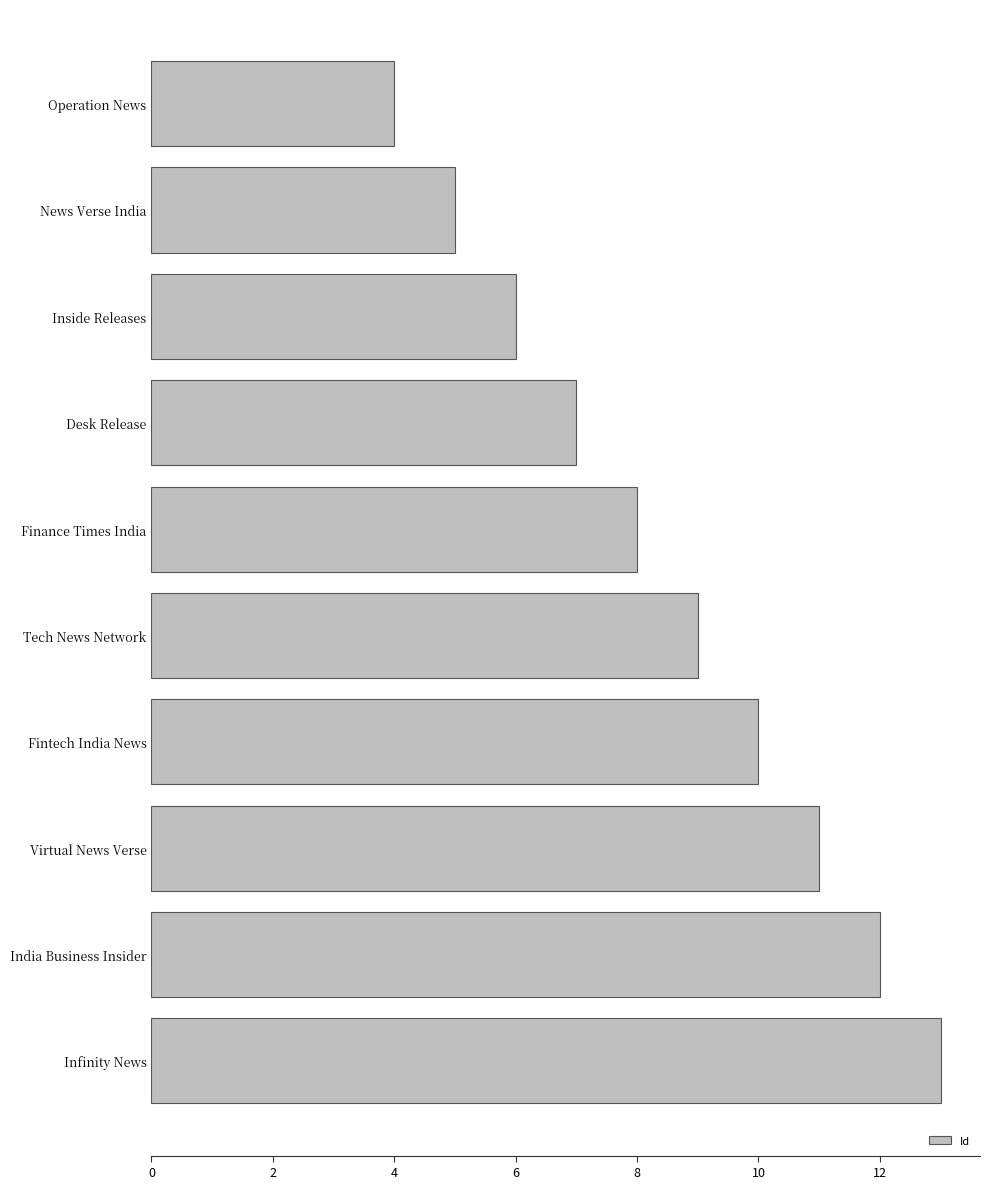

Read the value at Operation News.

4